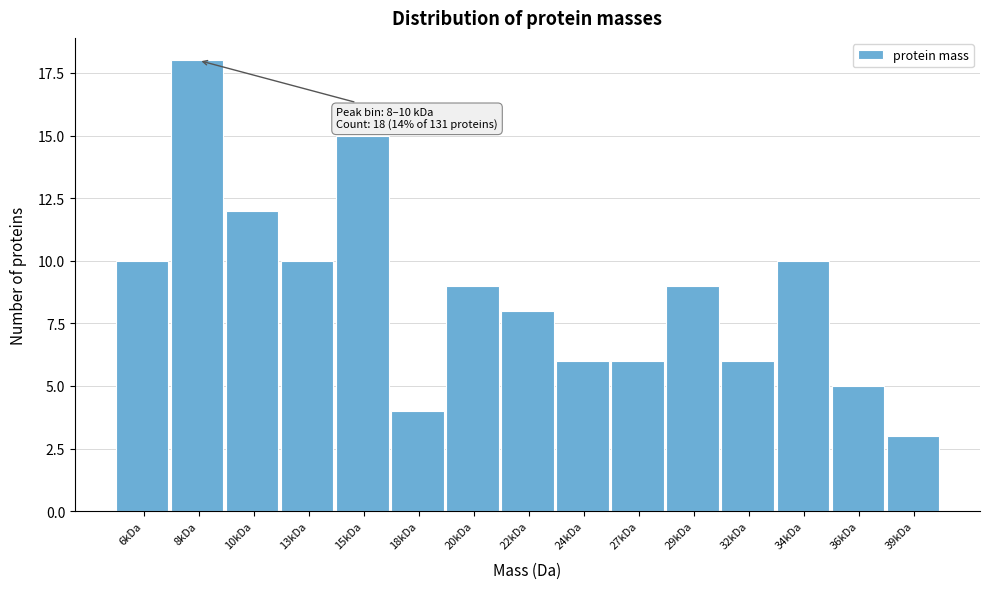

Reading right to left, list all the values displayed in this chart.

3	5	10	6	9	6	6	8	9	4	15	10	12	18	10